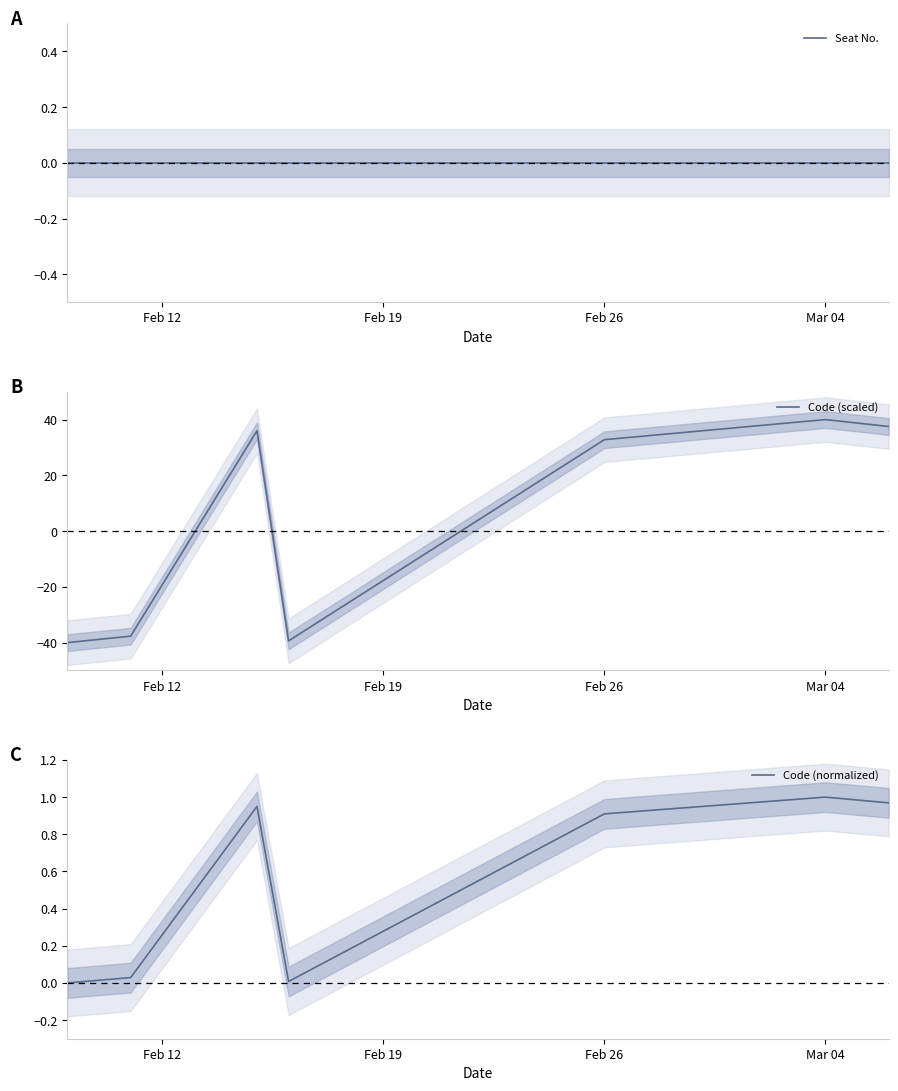

What is the difference between the second highest and second lowest values in the Code (scaled) series?

76.9